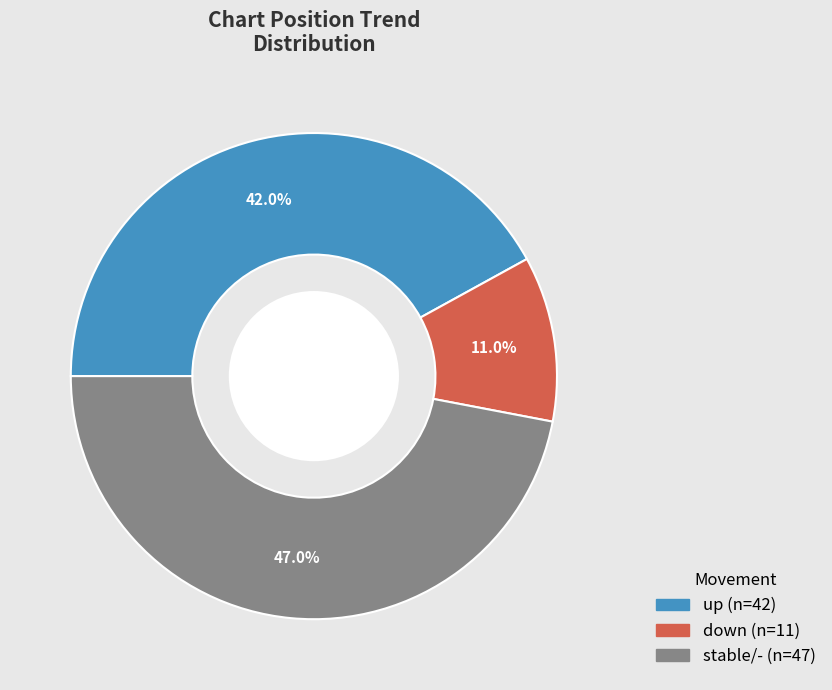

Does any single category account for the majority?

No